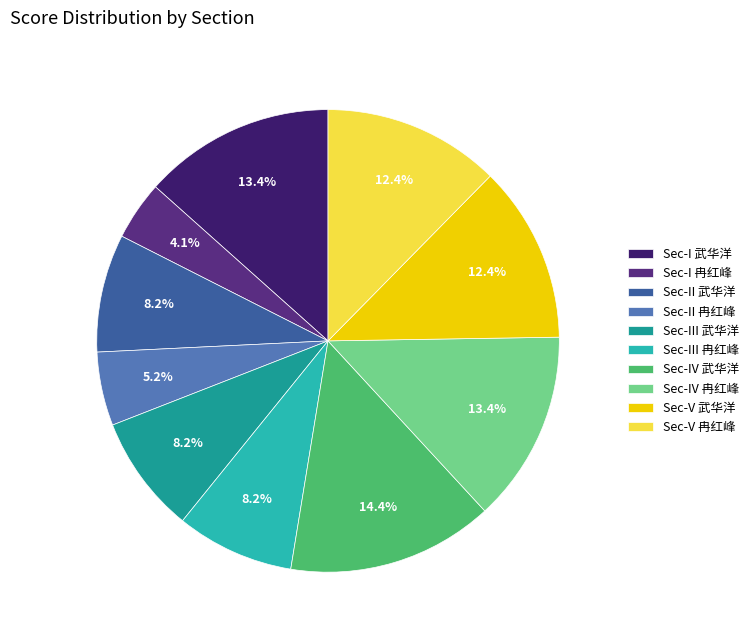

How much of the chart is everything except Sec-IV 武华洋?

85.6%